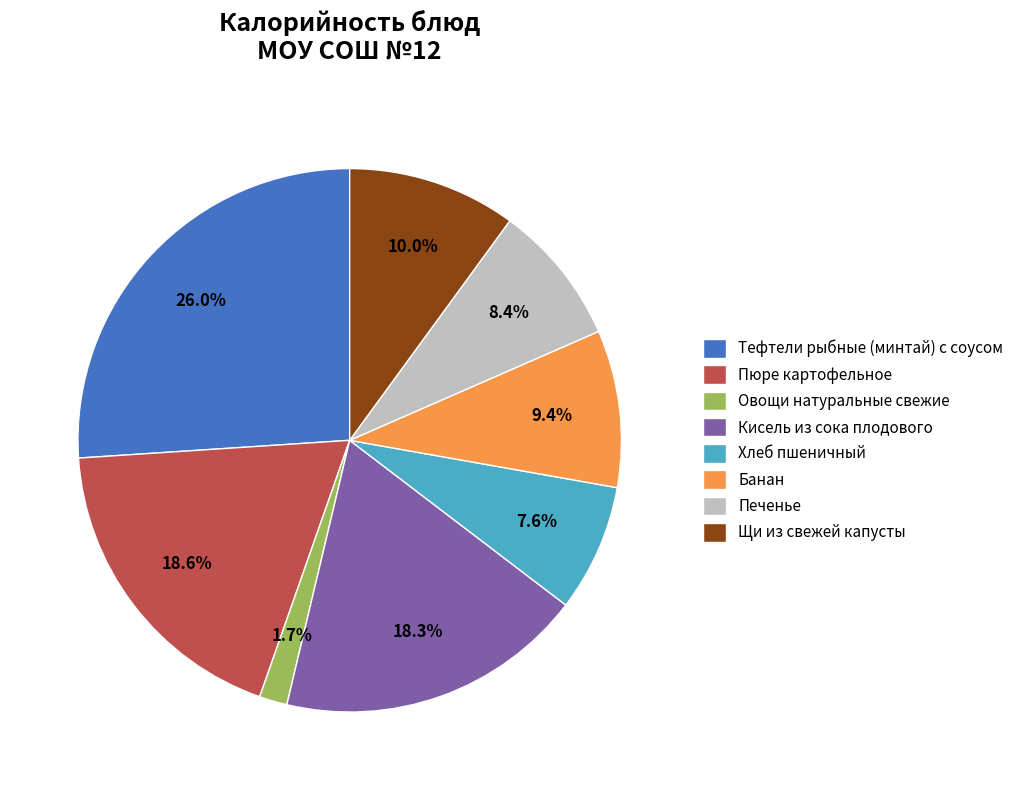

Is it true that Печенье is 8% of the pie?

True